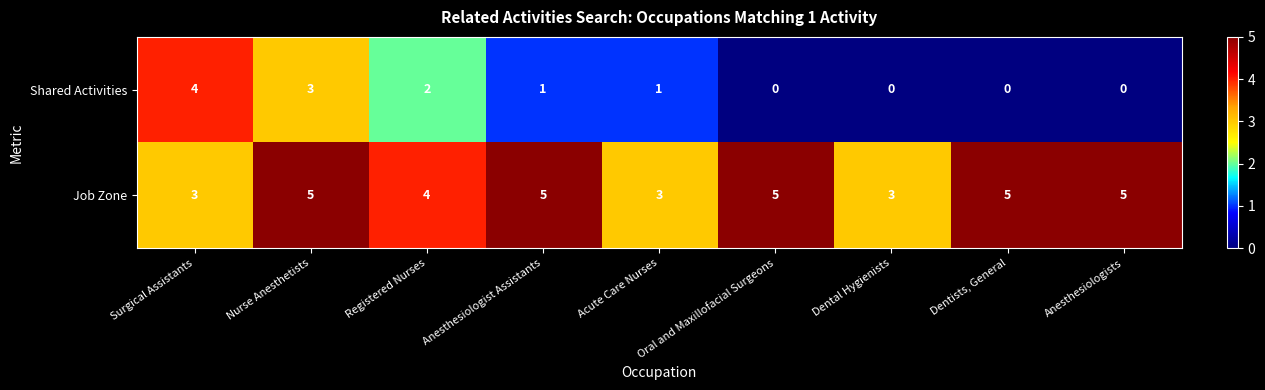

What is the highest value of the Shared Activities series?

4